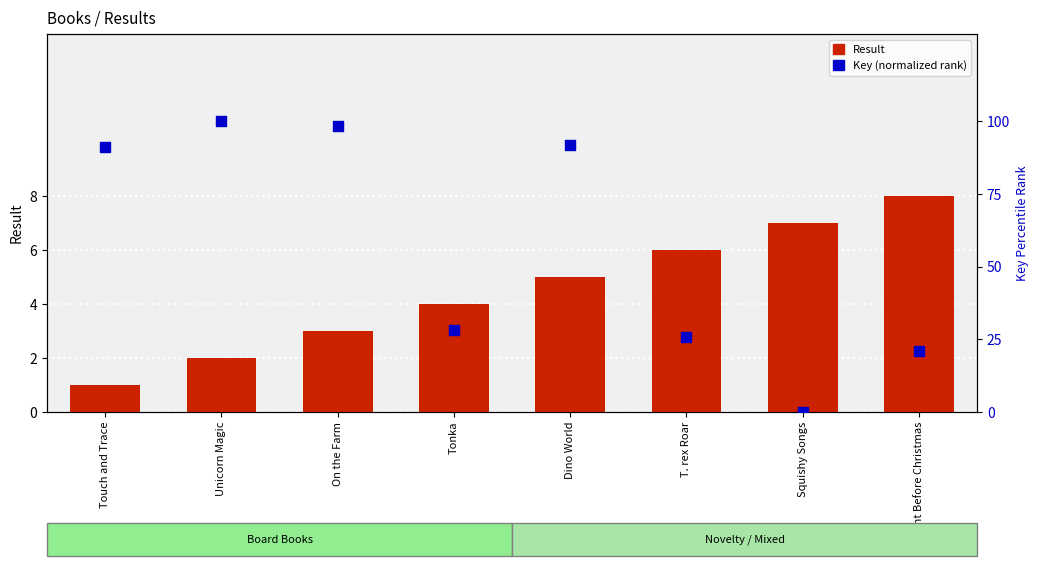

What are all the series names shown in the legend?

Result, Key (normalized)